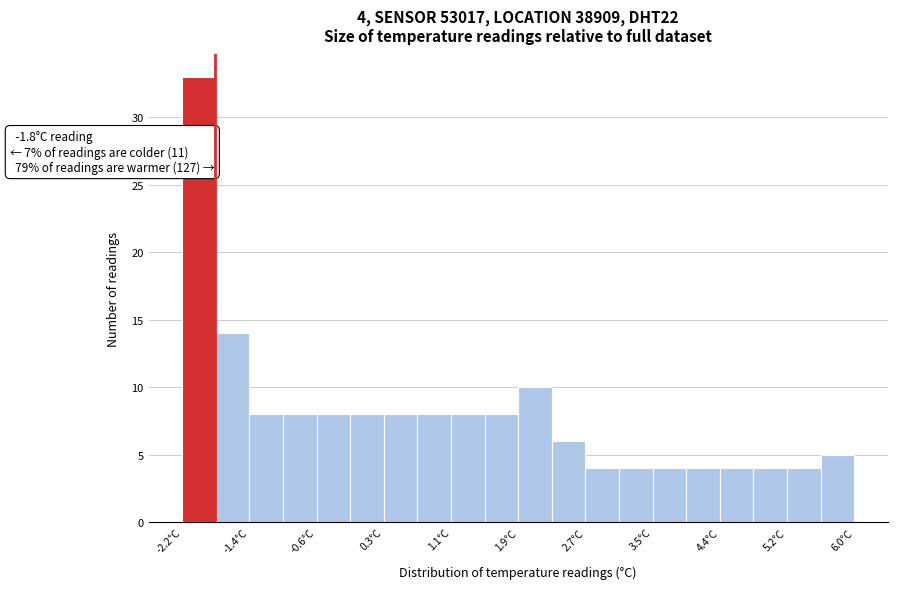

Which range on the x-axis has the tallest bar?

-2.20 to -1.79